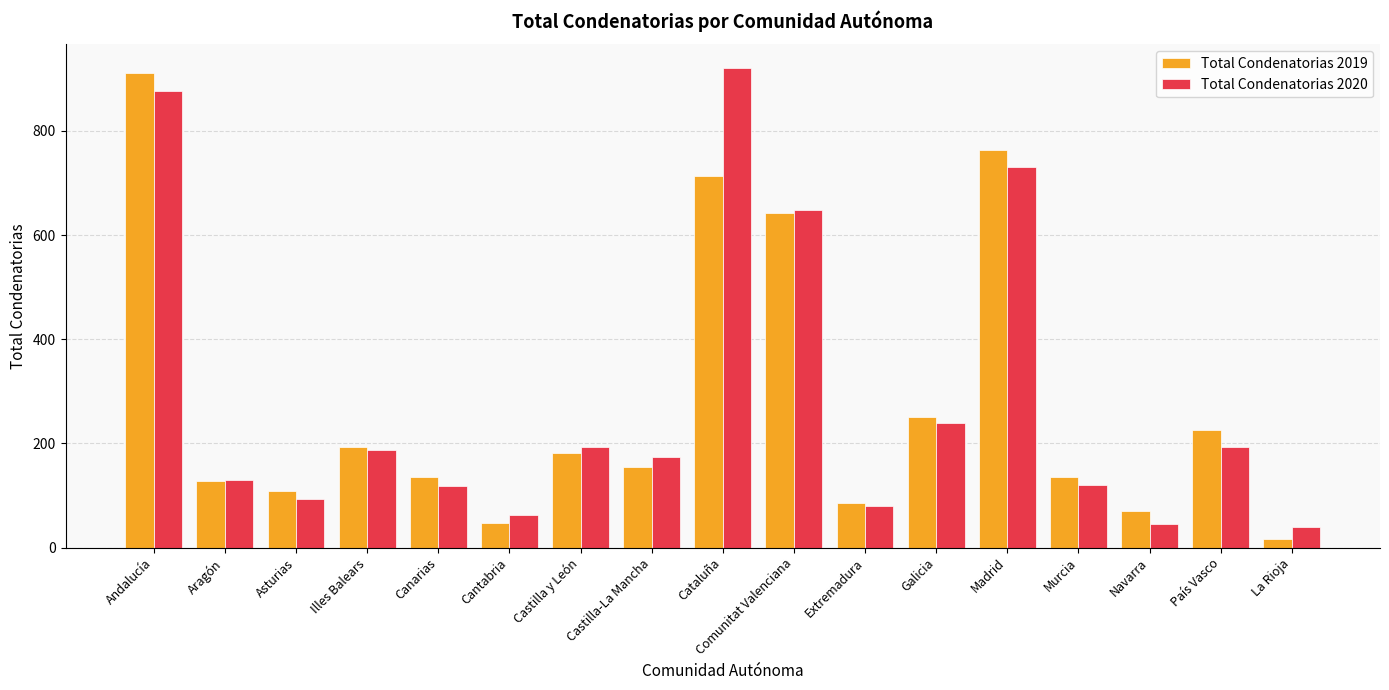

Is it true that Total Condenatorias 2020 equals 232 at Castilla-La Mancha?

False